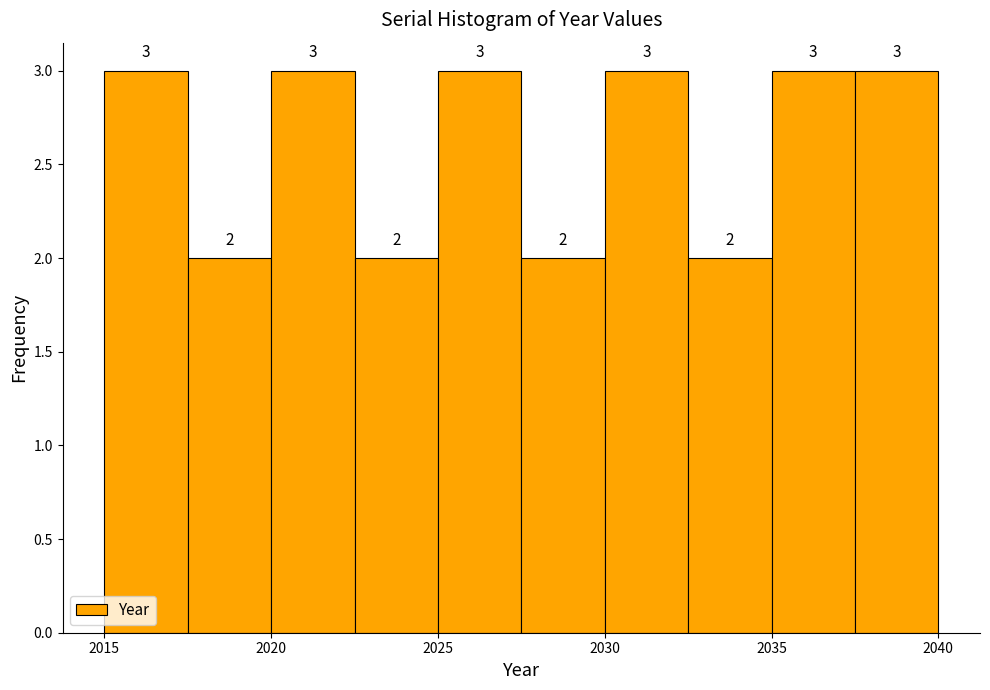

How tall is the bar that spans 2020.0 to 2022.5 on the x-axis?

3